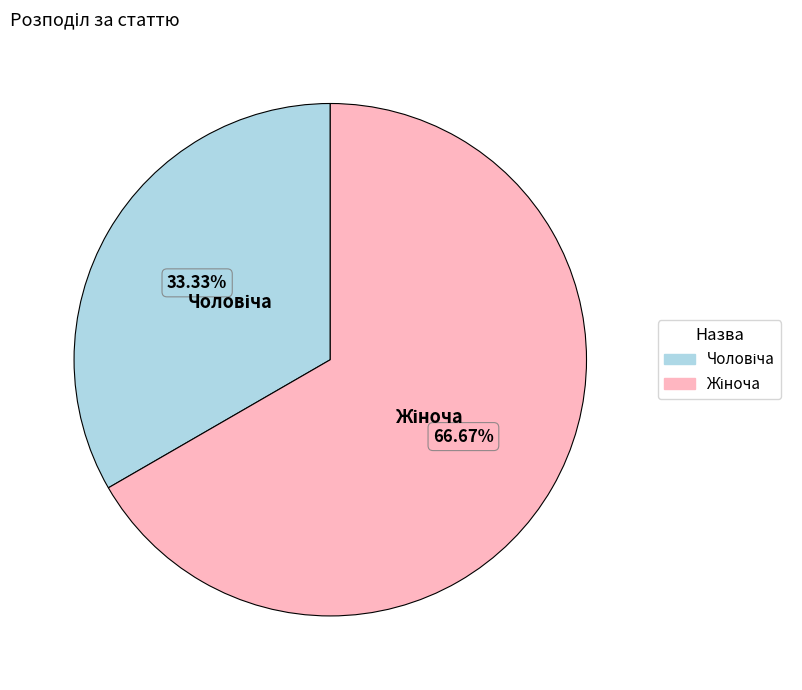

Does any single category account for the majority?

Yes